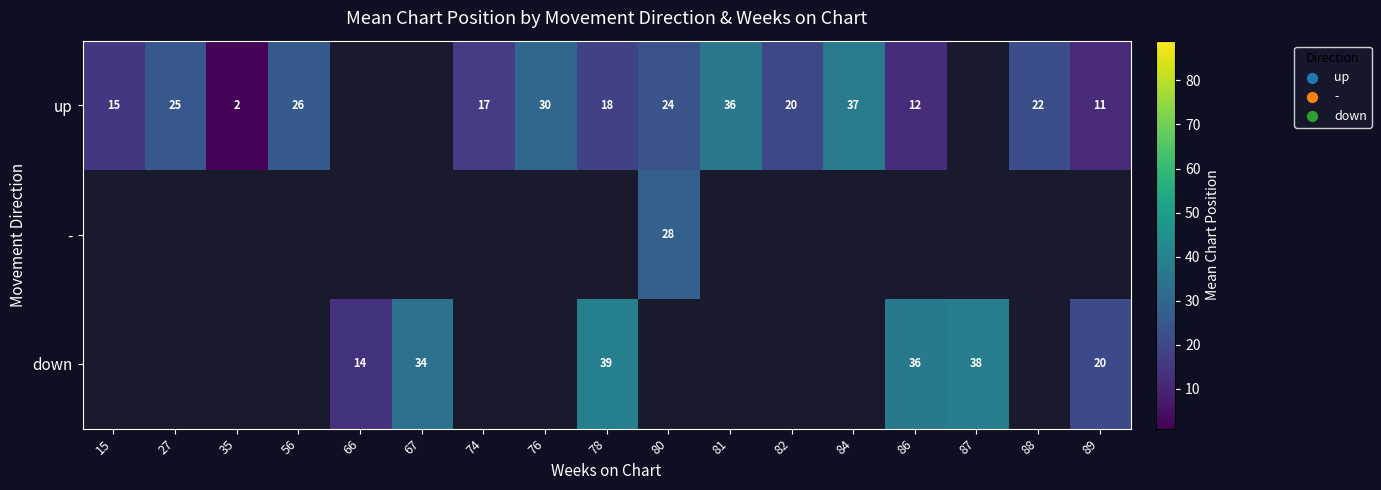

Is it true that down equals 10 at 89?

False